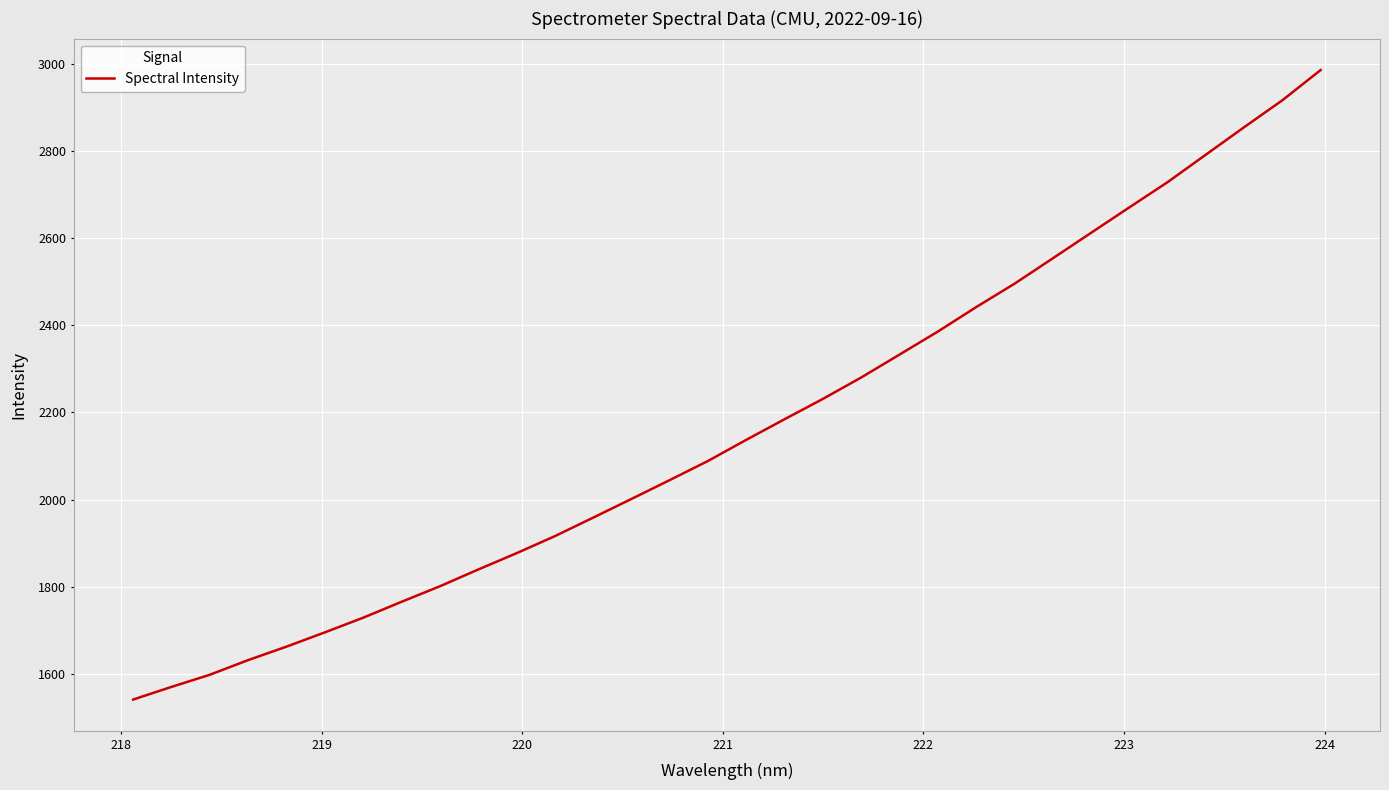

Does the chart display data point markers on the line(s)?

No